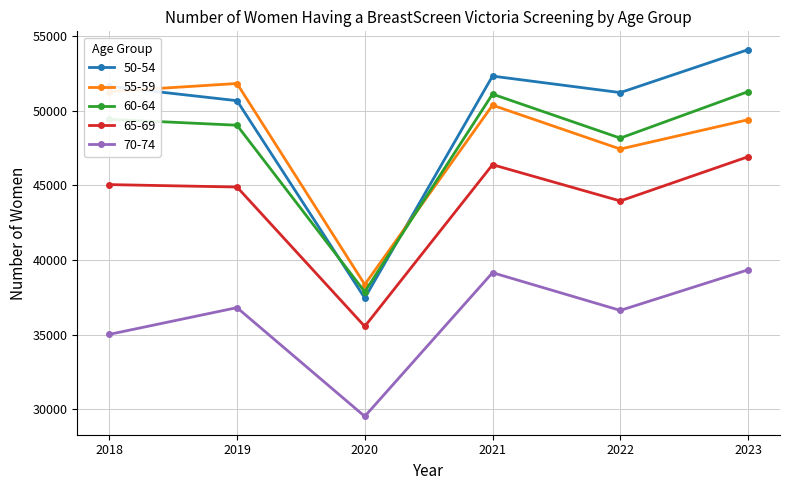

How many lines are shown in the chart?

5